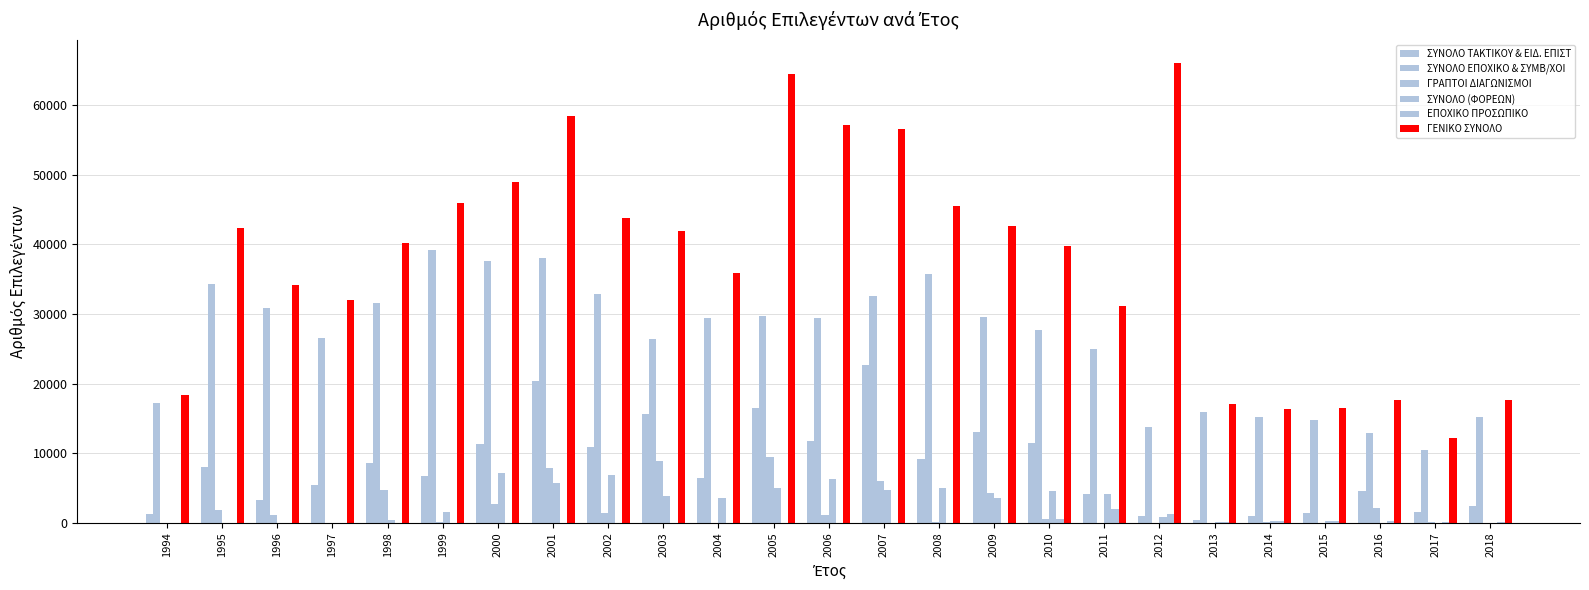

Are the bars grouped side by side (vs. stacked)?

Yes